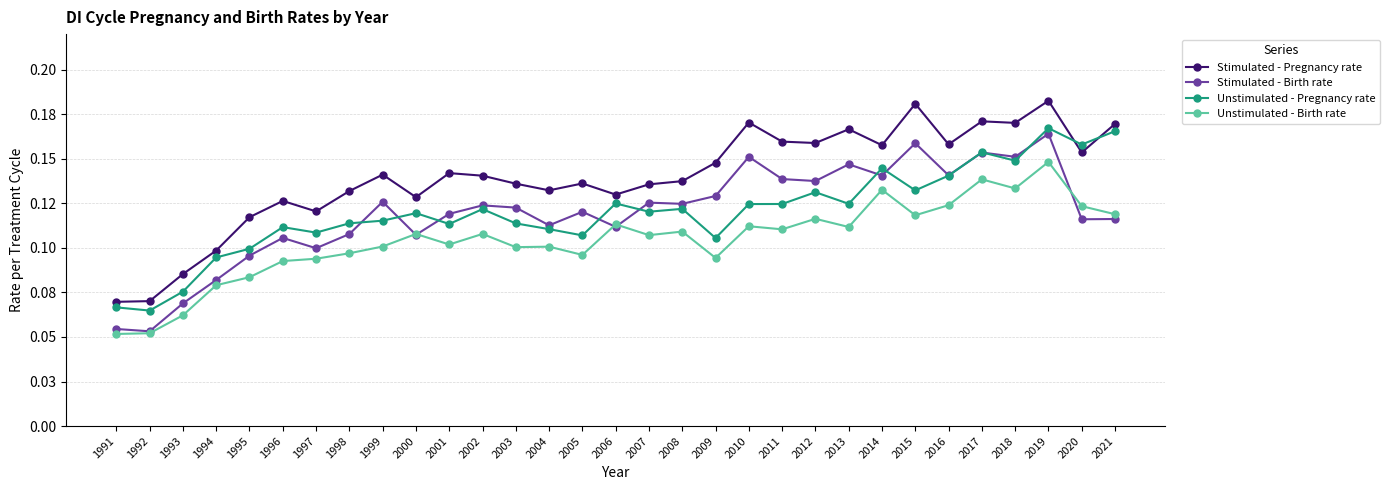

Count the Stimulated - Birth rate values in the range 0 to 1.

31